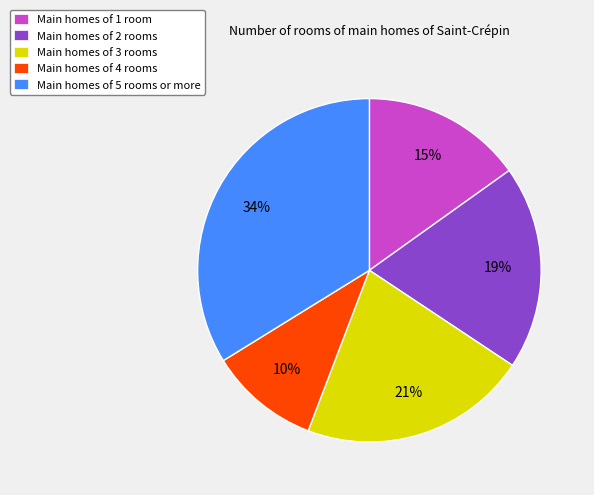

Between Main homes of 4 rooms and Main homes of 3 rooms, which is larger?

Main homes of 3 rooms